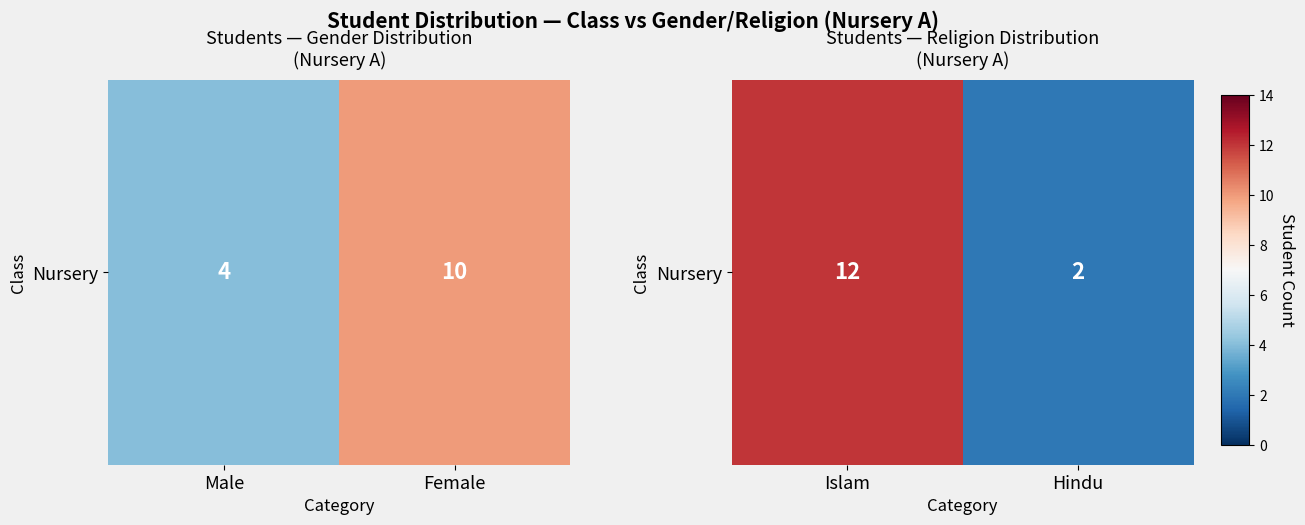

What is the difference between the maximum and minimum values?

10